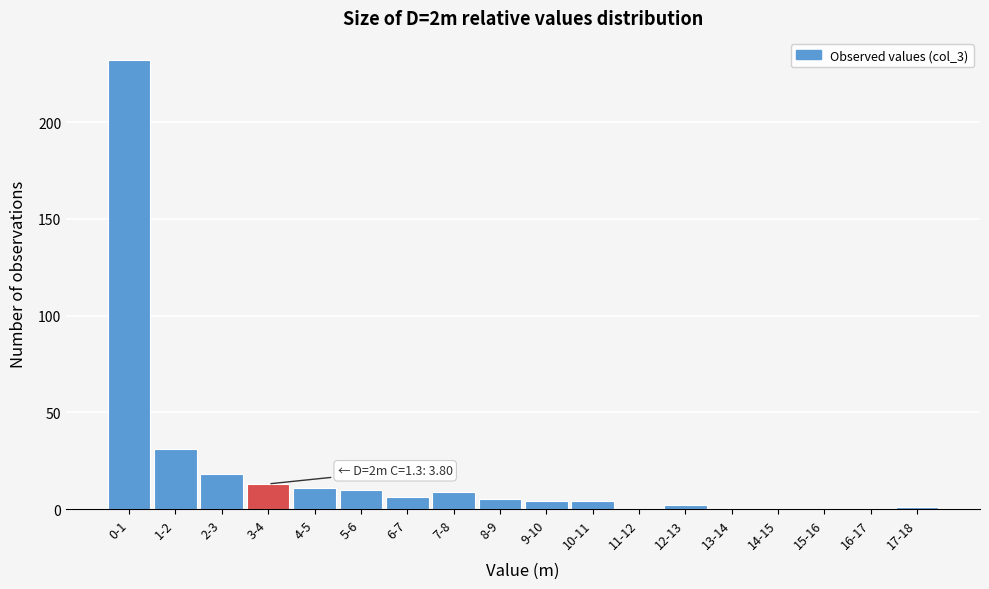

Reading left to right, transcribe all the data shown in this chart.

0-1=232	1-2=31	2-3=18	3-4=13	4-5=11	5-6=10	6-7=6	7-8=9	8-9=5	9-10=4	10-11=4	11-12=0	12-13=2	13-14=0	14-15=0	15-16=0	16-17=0	17-18=1